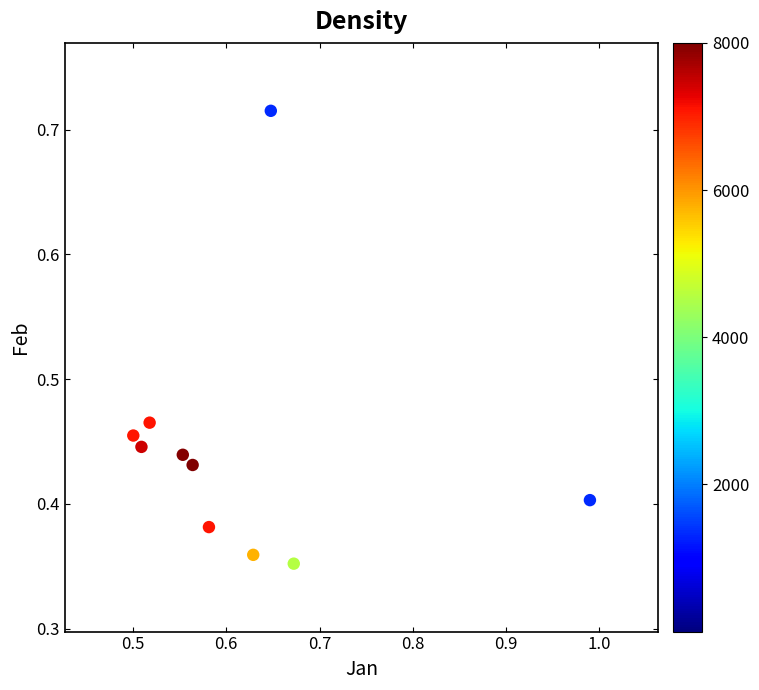

What is the average X value?

0.6